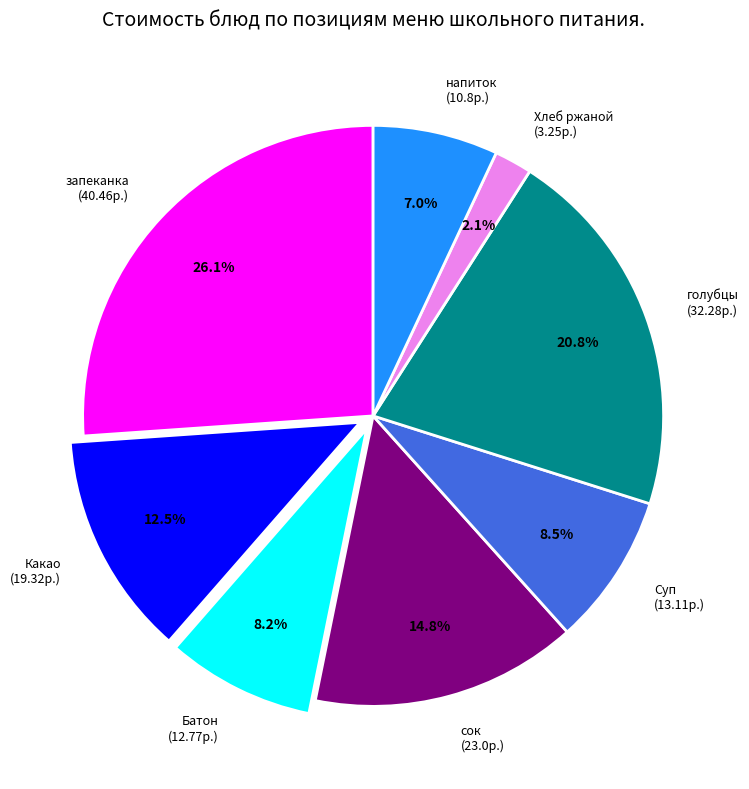

What is the smallest slice in the pie chart?

Хлеб ржаной (3.25р.)